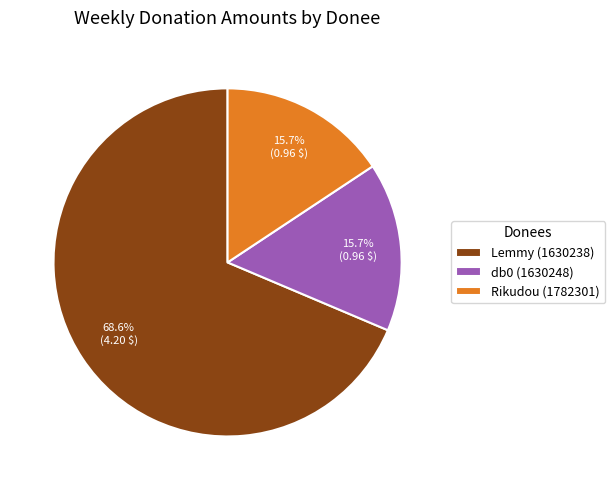

Which slice represents more than half of the pie?

Lemmy (1630238)